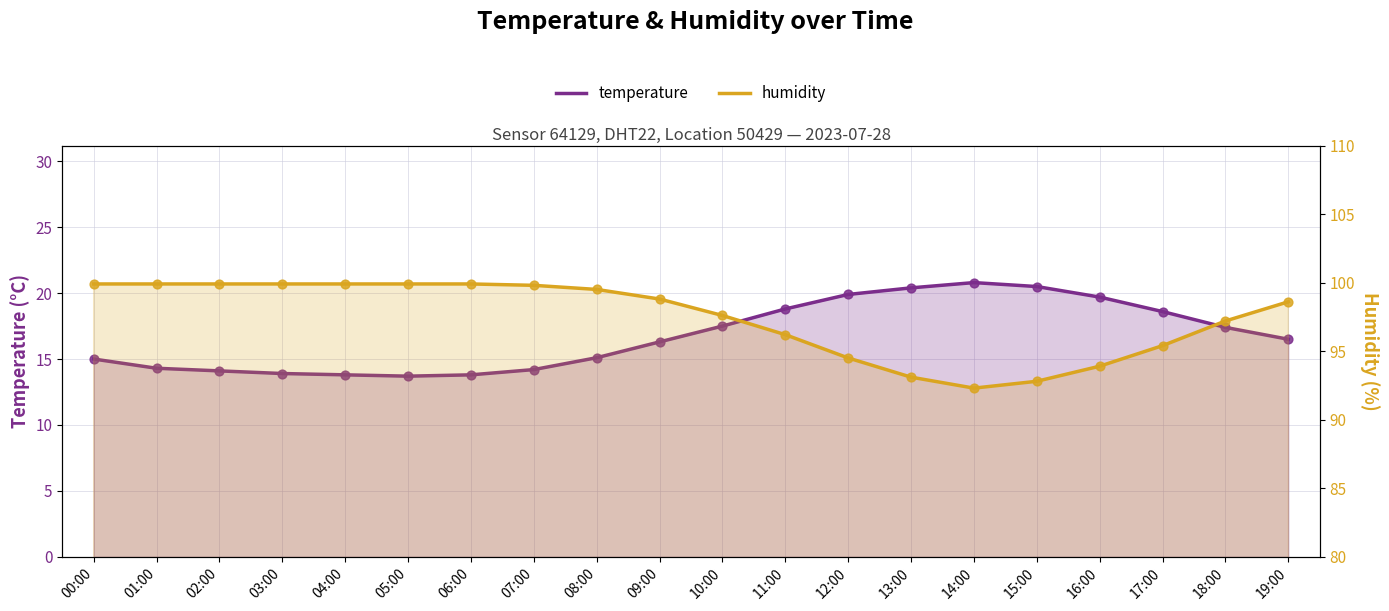

Is the value of humidity at 04:00 greater than the value of temperature at 18:00?

Yes